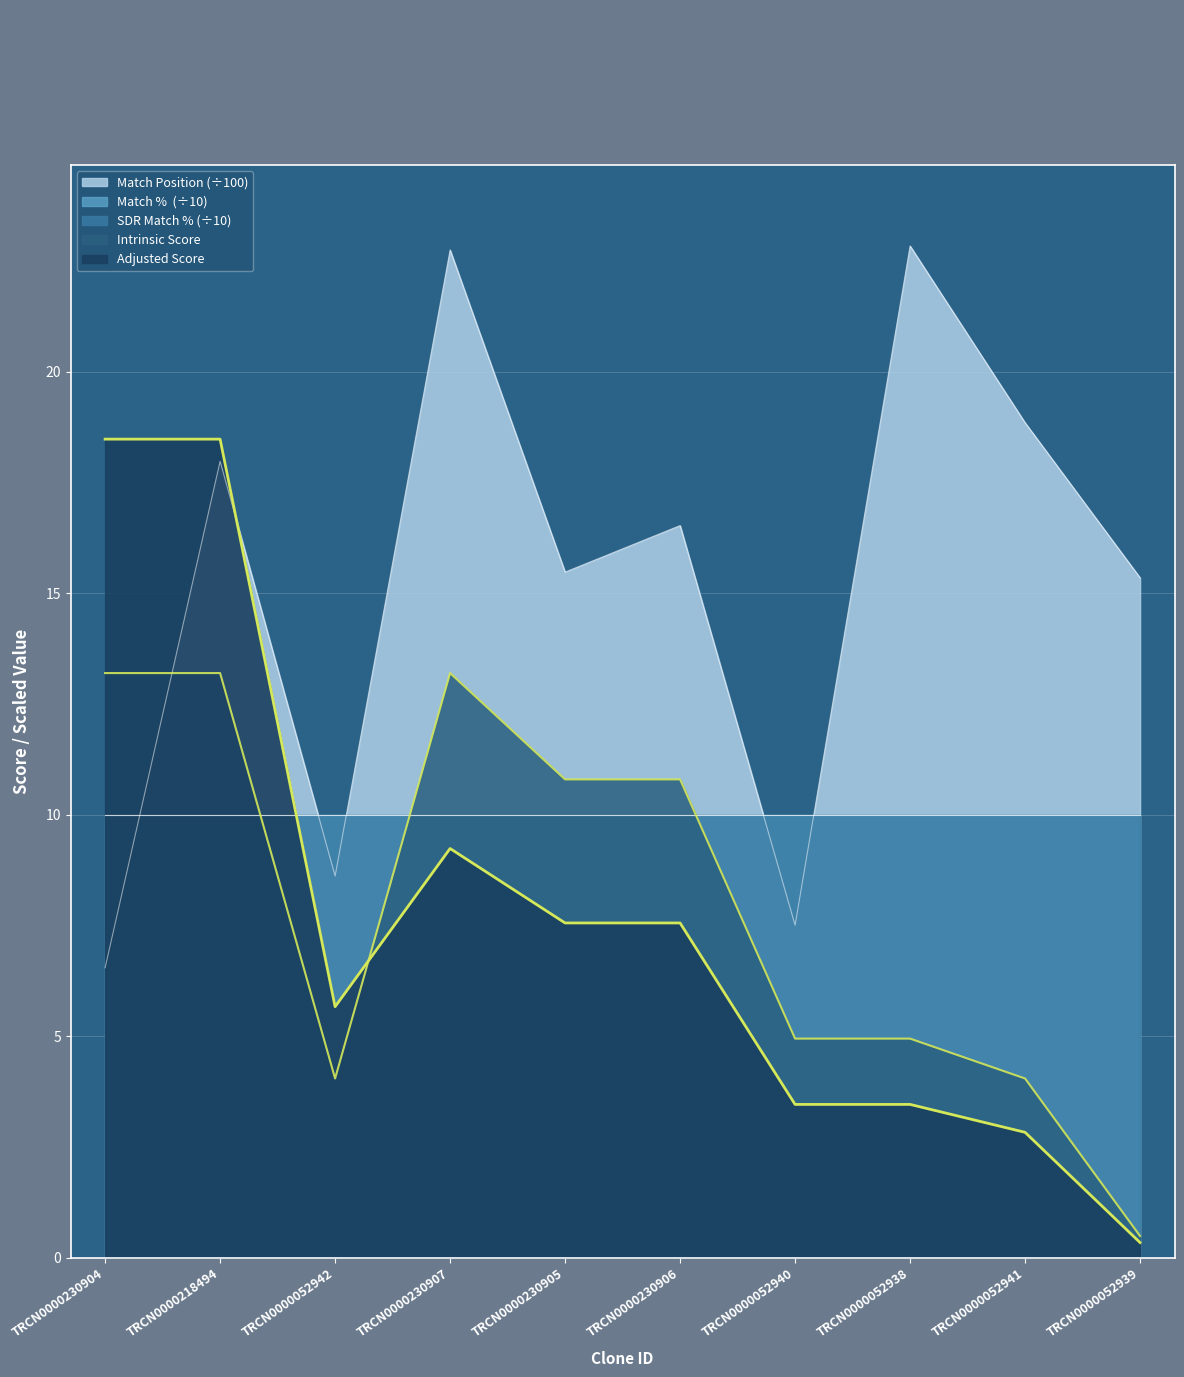

Reading right to left, extract all data points from this chart.

Match Position: TRCN0000052939=15.3	TRCN0000052941=18.9	TRCN0000052938=22.8	TRCN0000052940=7.5	TRCN0000230906=16.5	TRCN0000230905=15.5	TRCN0000230907=22.8	TRCN0000052942=8.6	TRCN0000218494=18.0	TRCN0000230904=6.5
Adjusted Score: TRCN0000052939=0.3	TRCN0000052941=2.8	TRCN0000052938=3.5	TRCN0000052940=3.5	TRCN0000230906=7.6	TRCN0000230905=7.6	TRCN0000230907=9.2	TRCN0000052942=5.7	TRCN0000218494=18.5	TRCN0000230904=18.5
Intrinsic Score: TRCN0000052939=0.5	TRCN0000052941=4.0	TRCN0000052938=5.0	TRCN0000052940=5.0	TRCN0000230906=10.8	TRCN0000230905=10.8	TRCN0000230907=13.2	TRCN0000052942=4.0	TRCN0000218494=13.2	TRCN0000230904=13.2